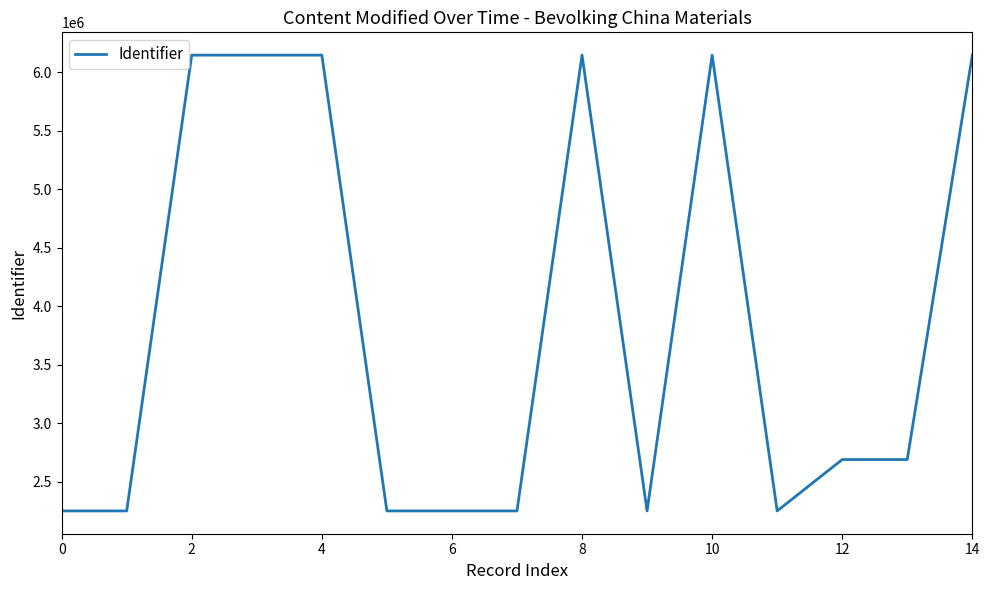

What is the smallest value displayed?

2252179